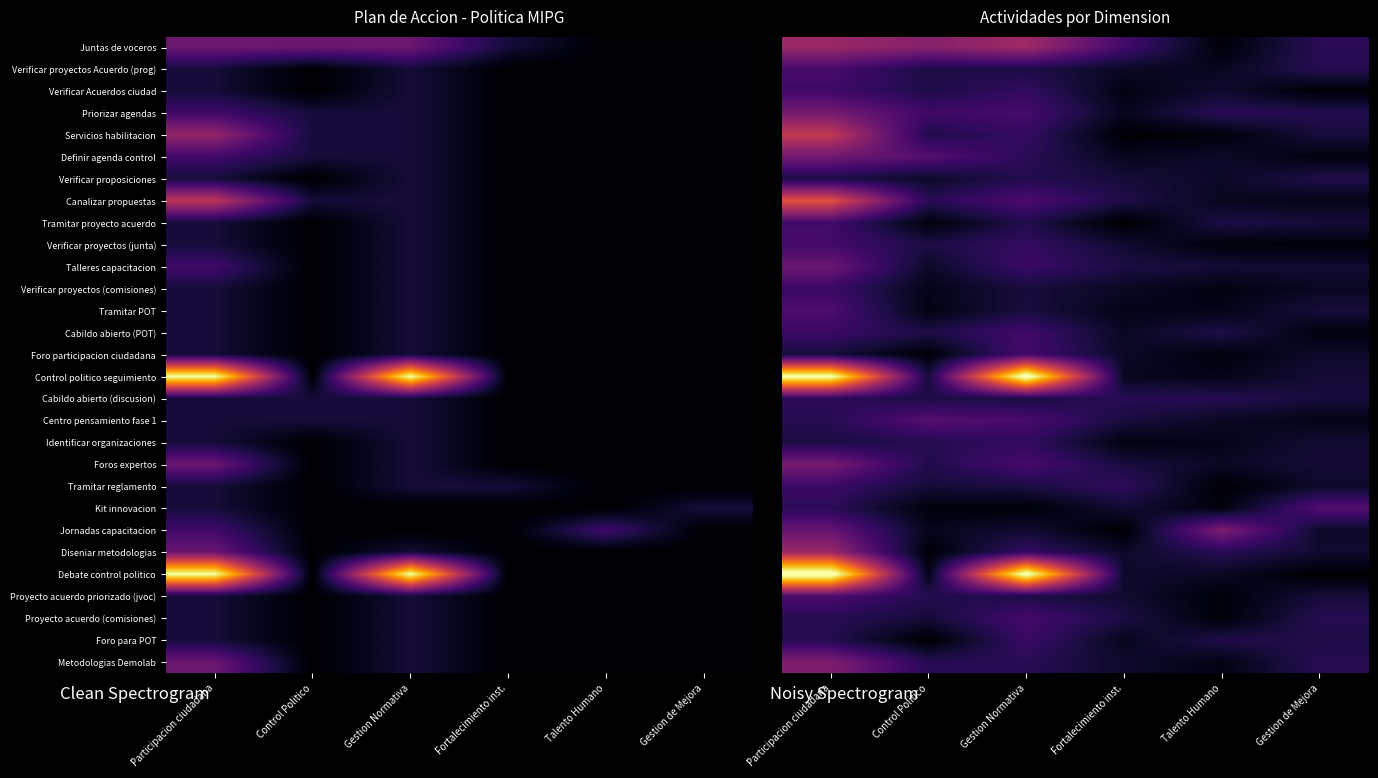

Which series has the widest spread of values?

Debate control politico